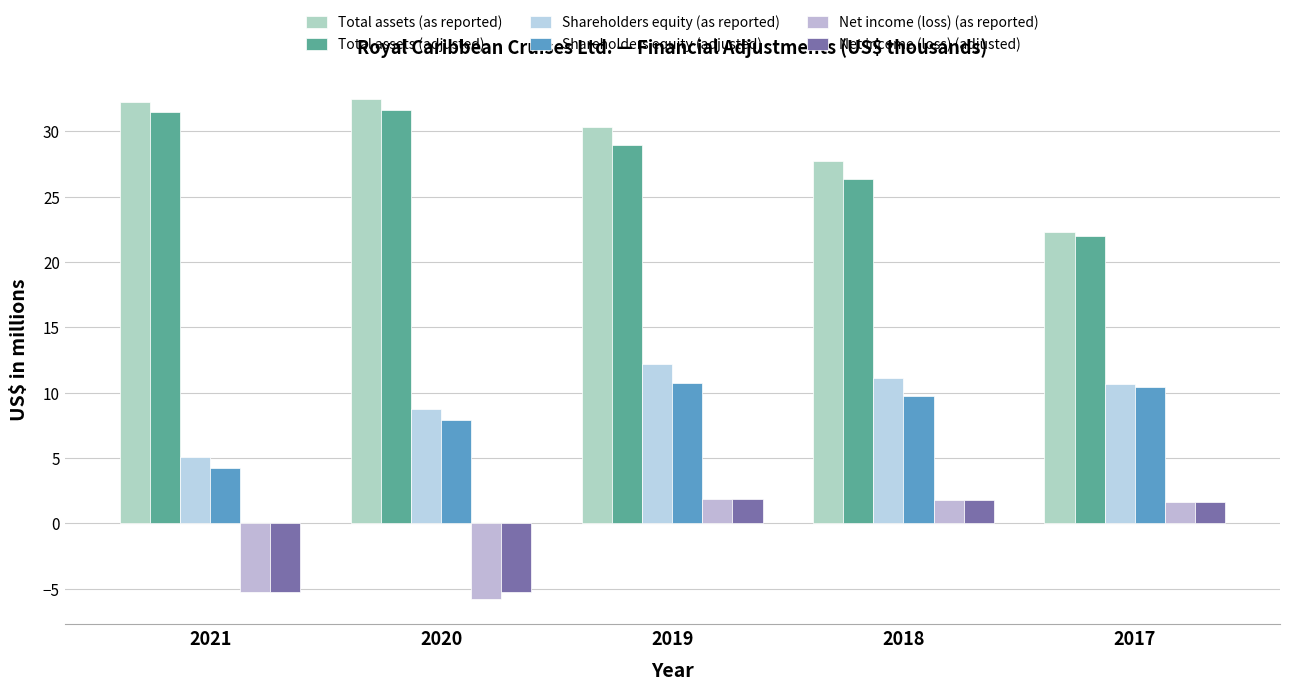

What is the sum of the Net income (loss) (adjusted) values at 2020 and 2021?

-10.5